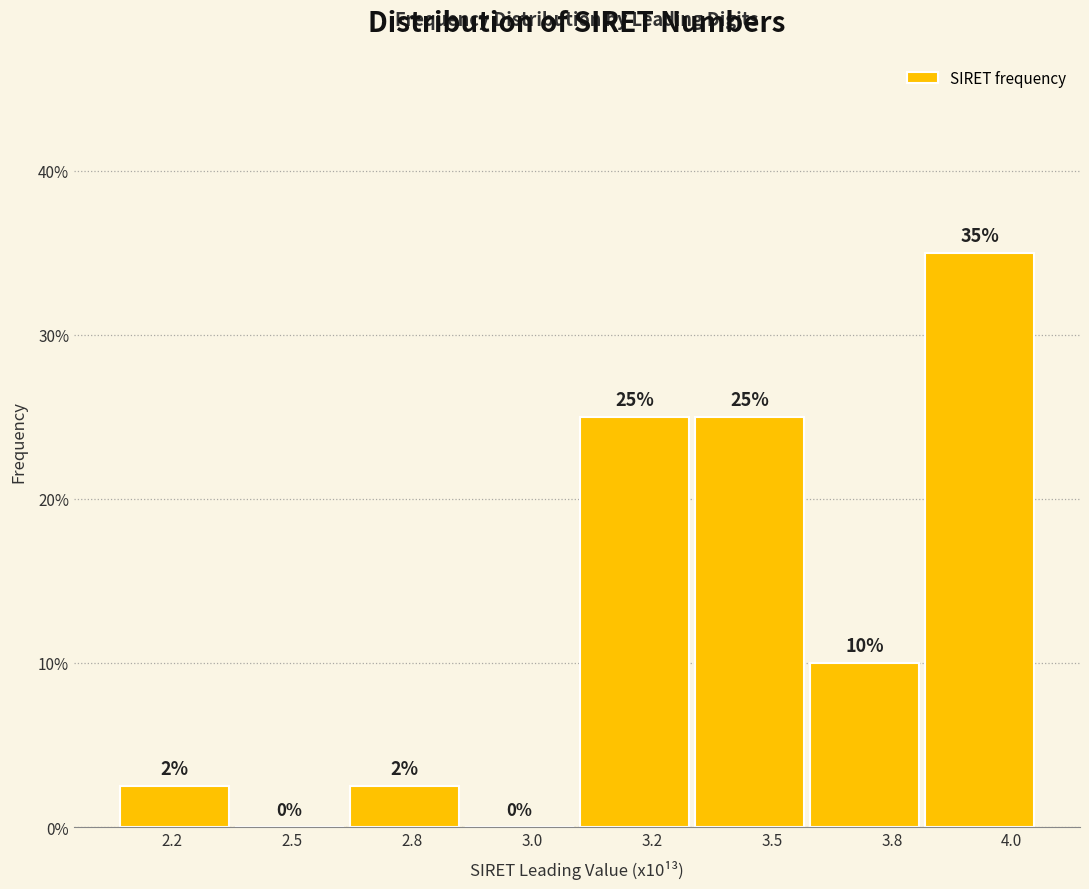

At which label does the data first exceed 10?

3.2